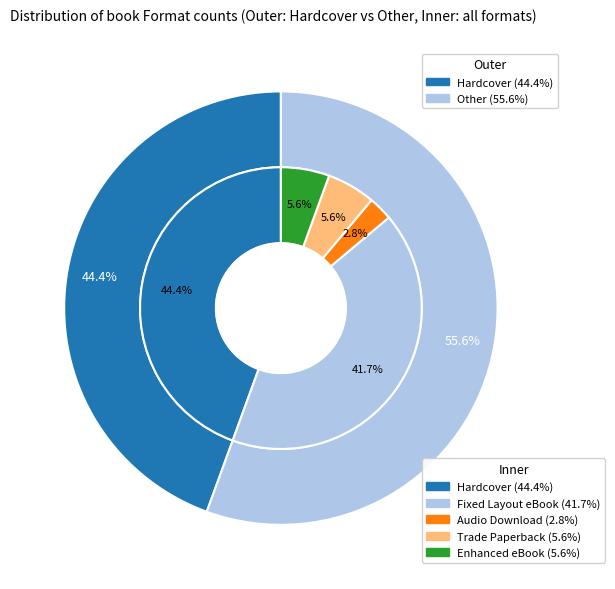

Count the number of slices in the pie.

5